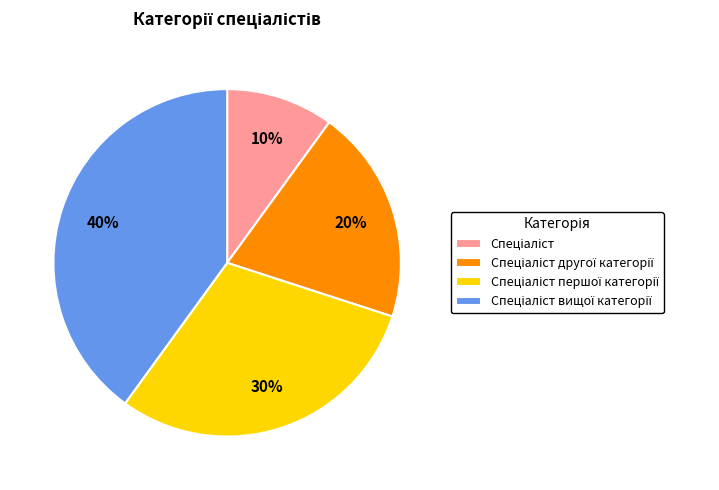

To the nearest percent, what is the difference between the largest and smallest slice percentages?

30%